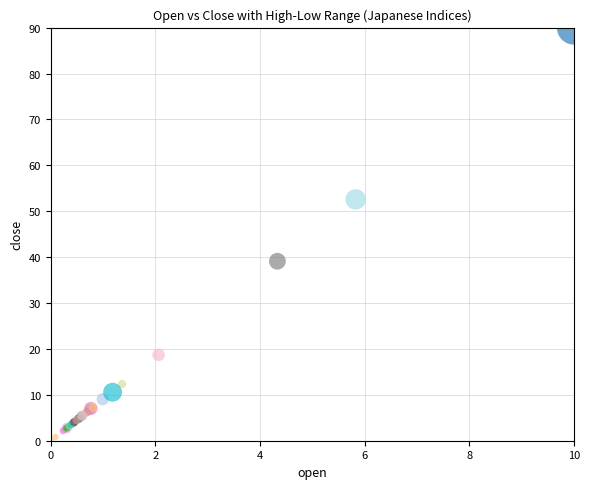

What Y value in the scatter plot is closest to 44?

39.1